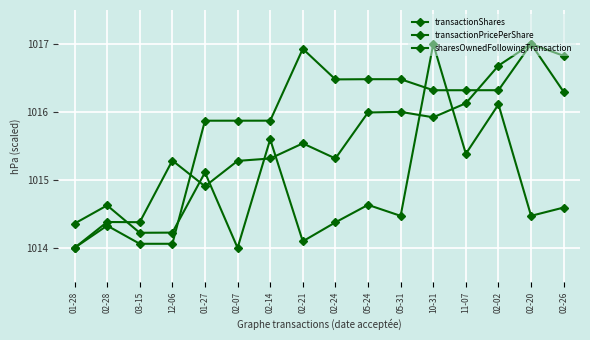

Which category has the lowest value in the transactionShares series?

02-07